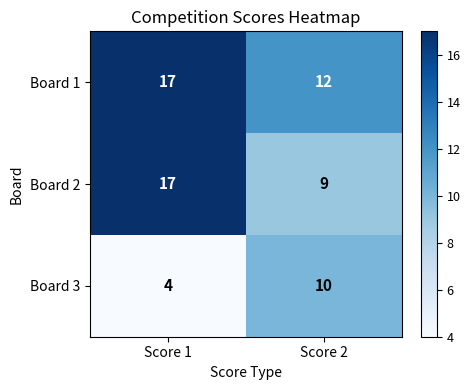

Rank the series by their average value, from highest to lowest.

Board 1, Board 2, Board 3